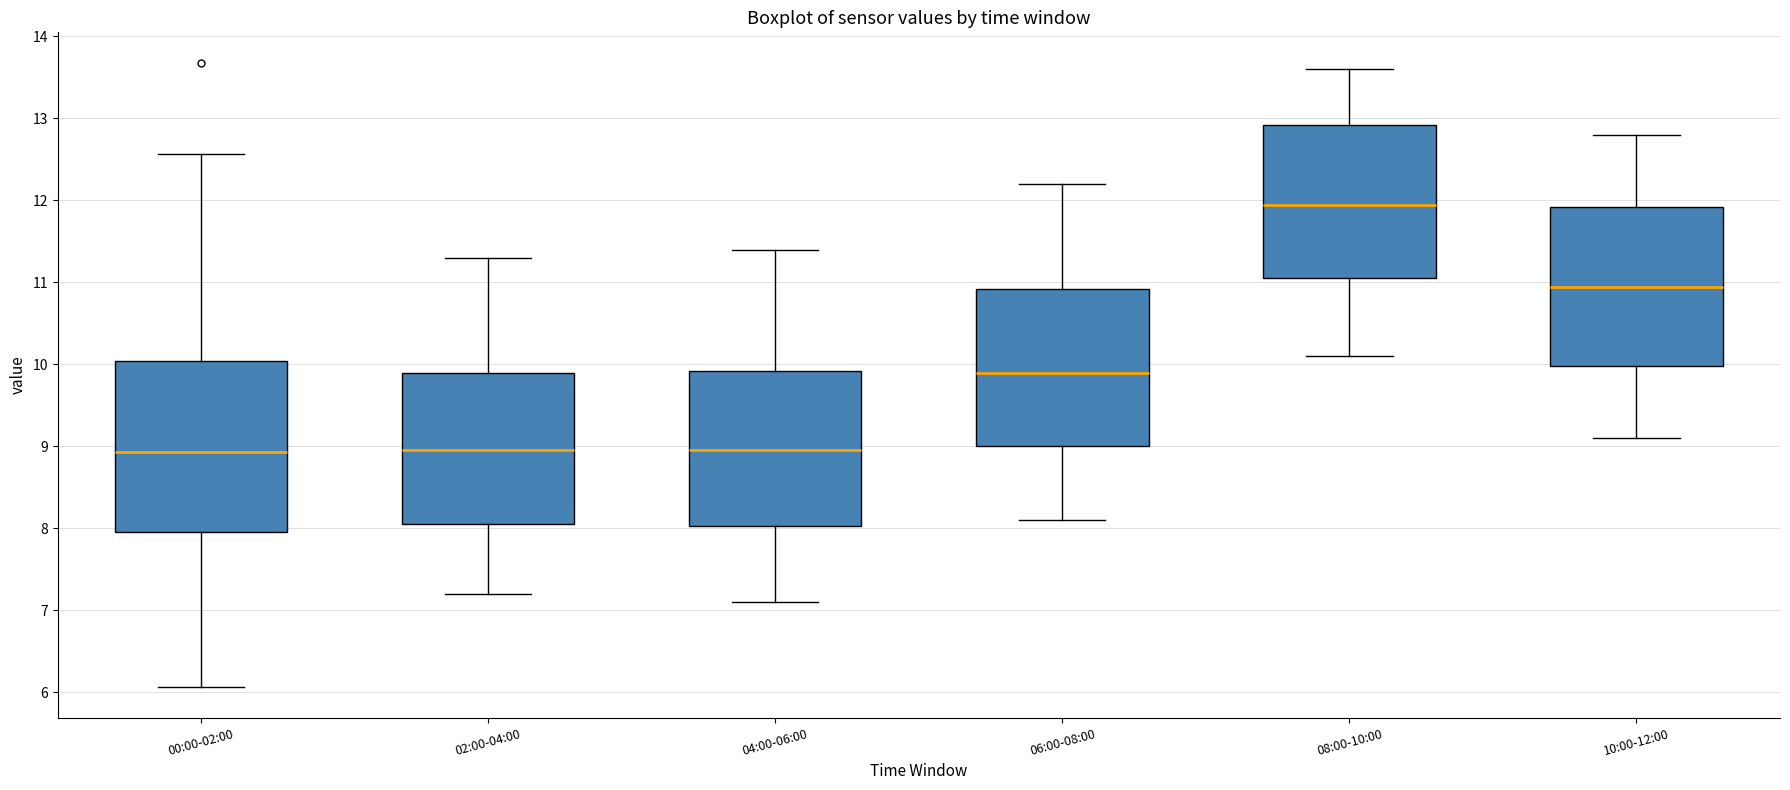

Which box has the highest median line?

08:00-10:00